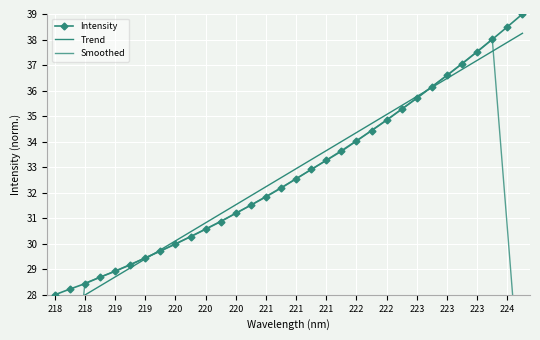

How many data points in Intensity are above 32?

17